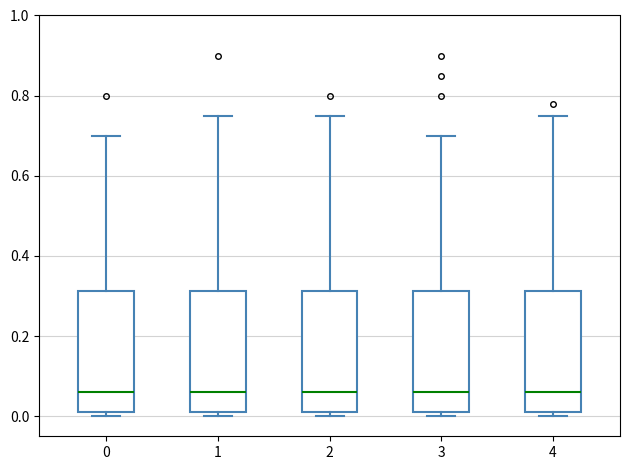

Reading left to right, read every box against the y-axis: the position of its median line, the range the box covers, and the ends of its whiskers. The values are not printed on the chart, so give them approximately, as read against the axis.

0: median 0.06, box 0.00 to 0.32, whiskers 0.00 (just below the box's lower edge) to 0.70
1: median 0.06, box 0.00 to 0.32, whiskers 0.00 (just below the box's lower edge) to 0.76
2: median 0.06, box 0.00 to 0.32, whiskers 0.00 (just below the box's lower edge) to 0.76
3: median 0.06, box 0.00 to 0.32, whiskers 0.00 (just below the box's lower edge) to 0.70
4: median 0.06, box 0.00 to 0.32, whiskers 0.00 (just below the box's lower edge) to 0.76